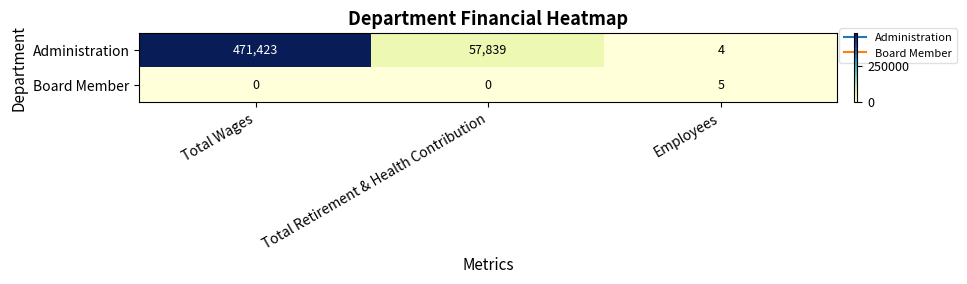

Which category has the highest value in the Administration series?

Total Wages